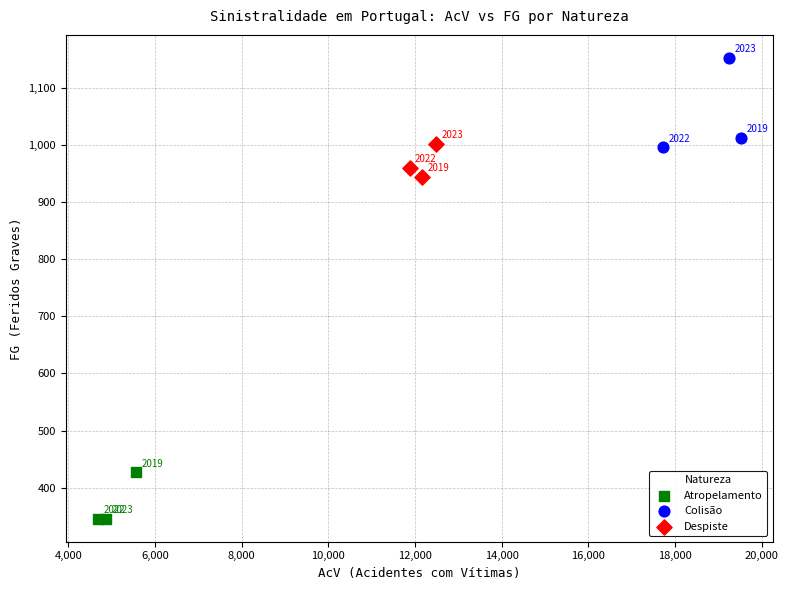

Which series reaches the minimum Y coordinate?

Atropelamento